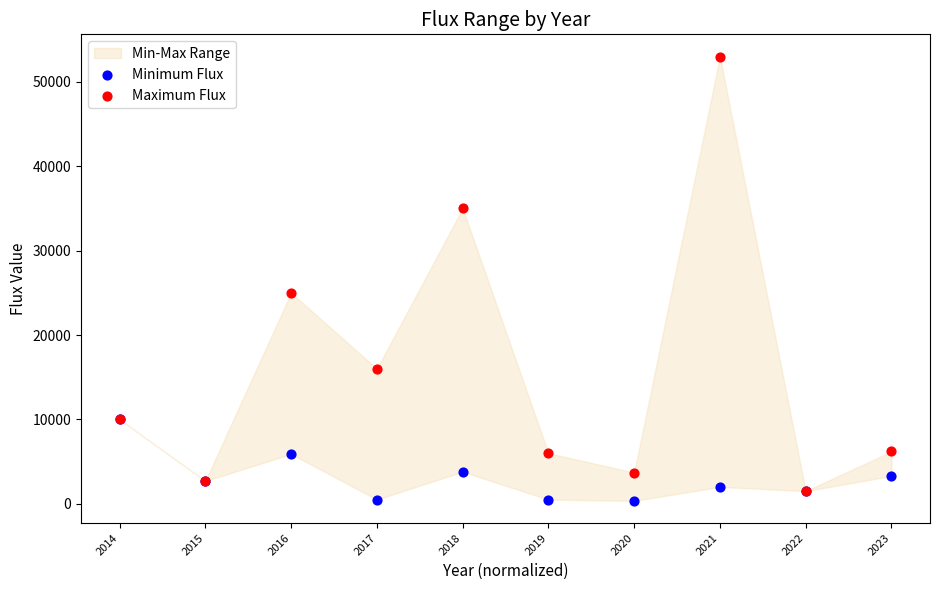

Which series has the widest spread of Y values?

Maximum Flux